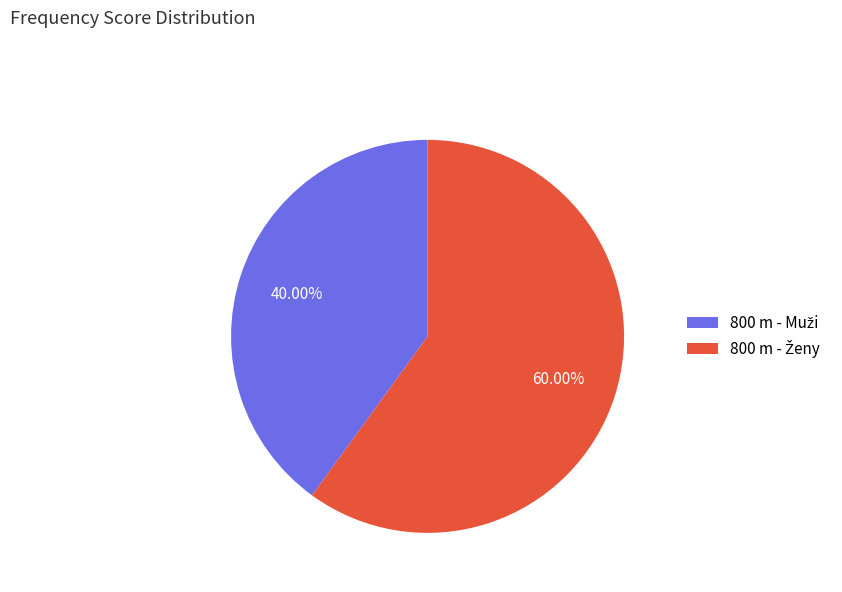

What percentage is the 800 m - Ženy slice, to the nearest percent?

60%